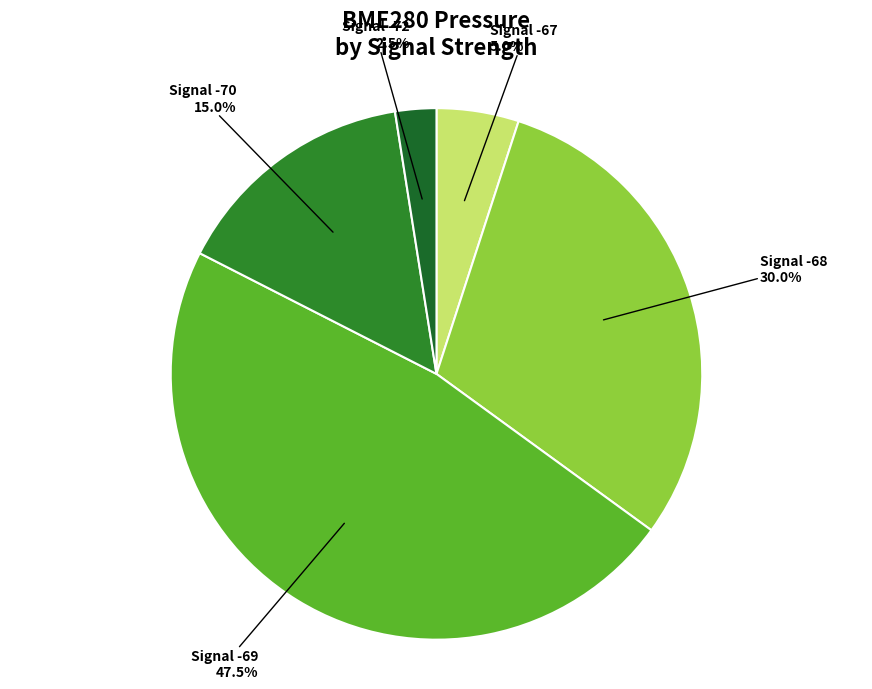

Does any single category account for the majority?

No